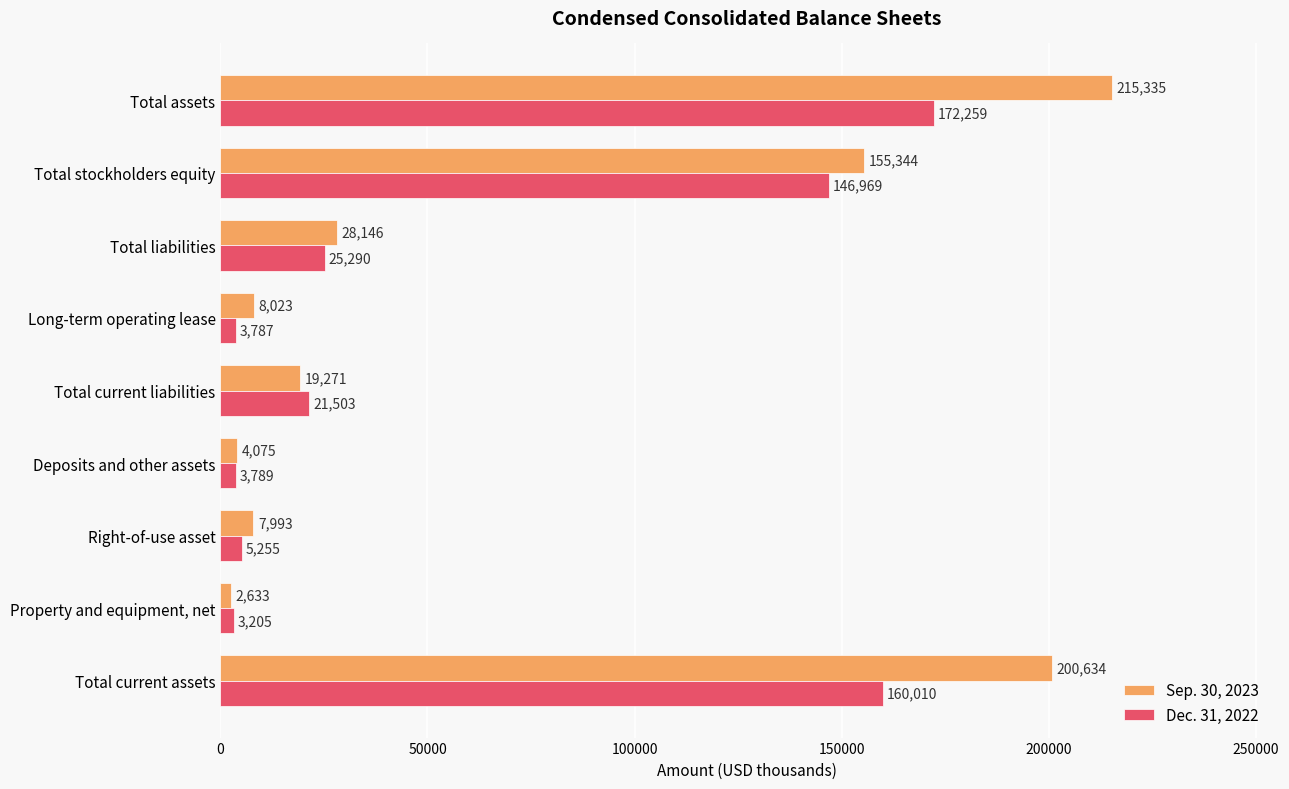

At which label is Sep. 30, 2023 closest to 108984?

Total stockholders equity